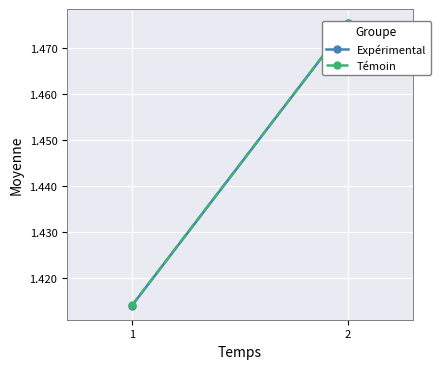

List the series in order of their peak value, highest first.

Témoin, Expérimental